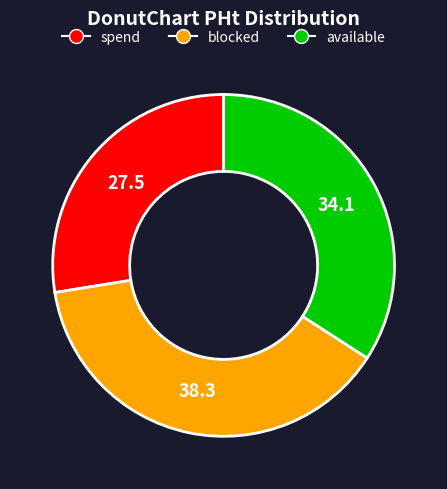

Does any single category account for the majority?

No